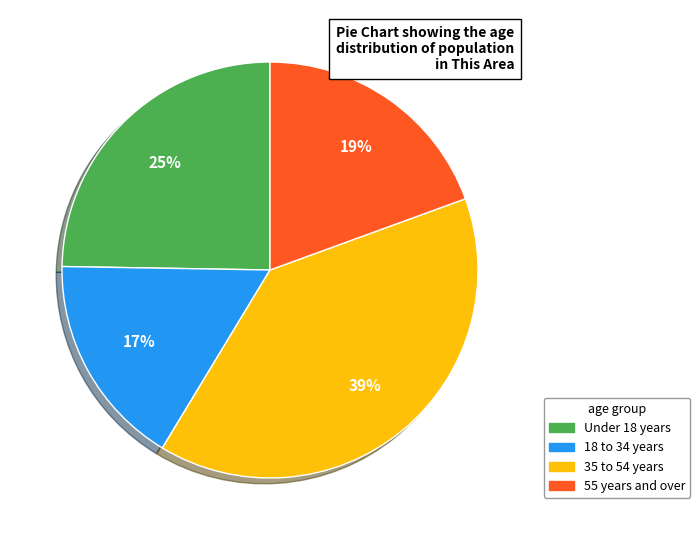

To the nearest percent, what is the average slice percentage?

25%